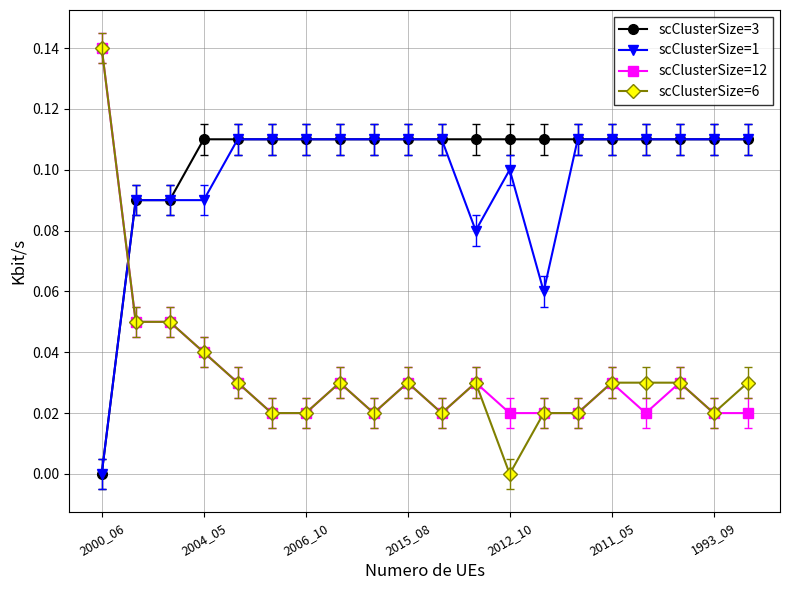

True or false: scClusterSize=12 and scClusterSize=1 cross at least once.

True